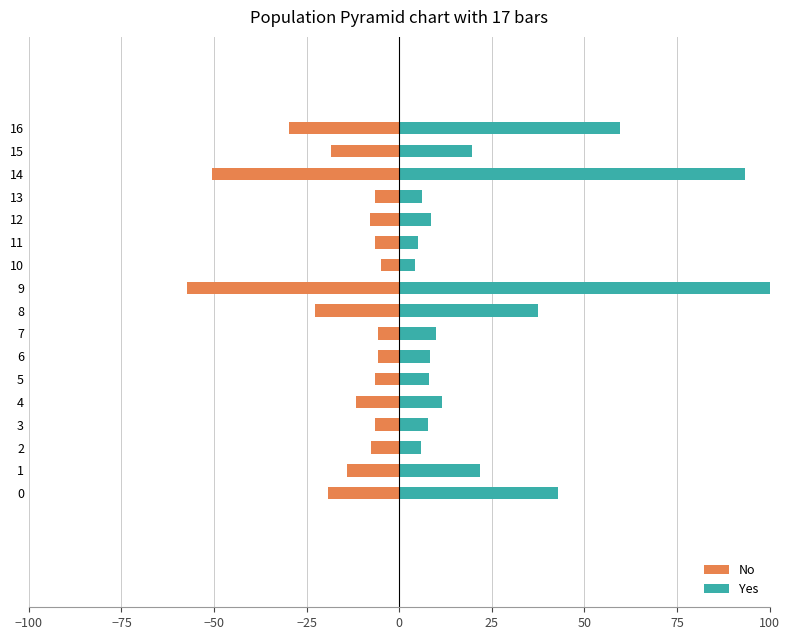

What is the difference between the maximum and minimum values in the No series?

52.2